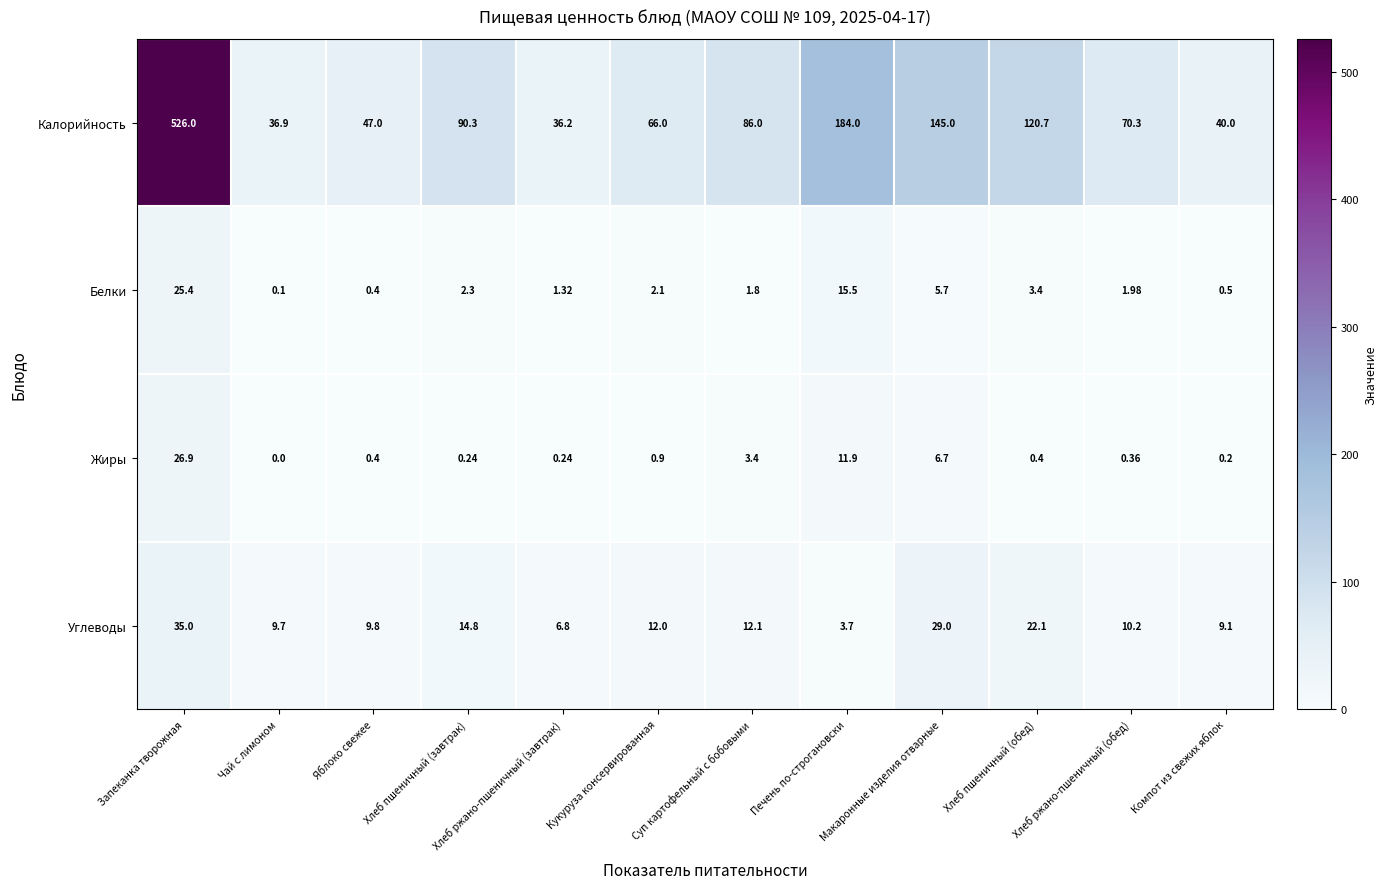

Rank the series by their maximum value, from lowest to highest.

Белки, Жиры, Углеводы, Калорийность